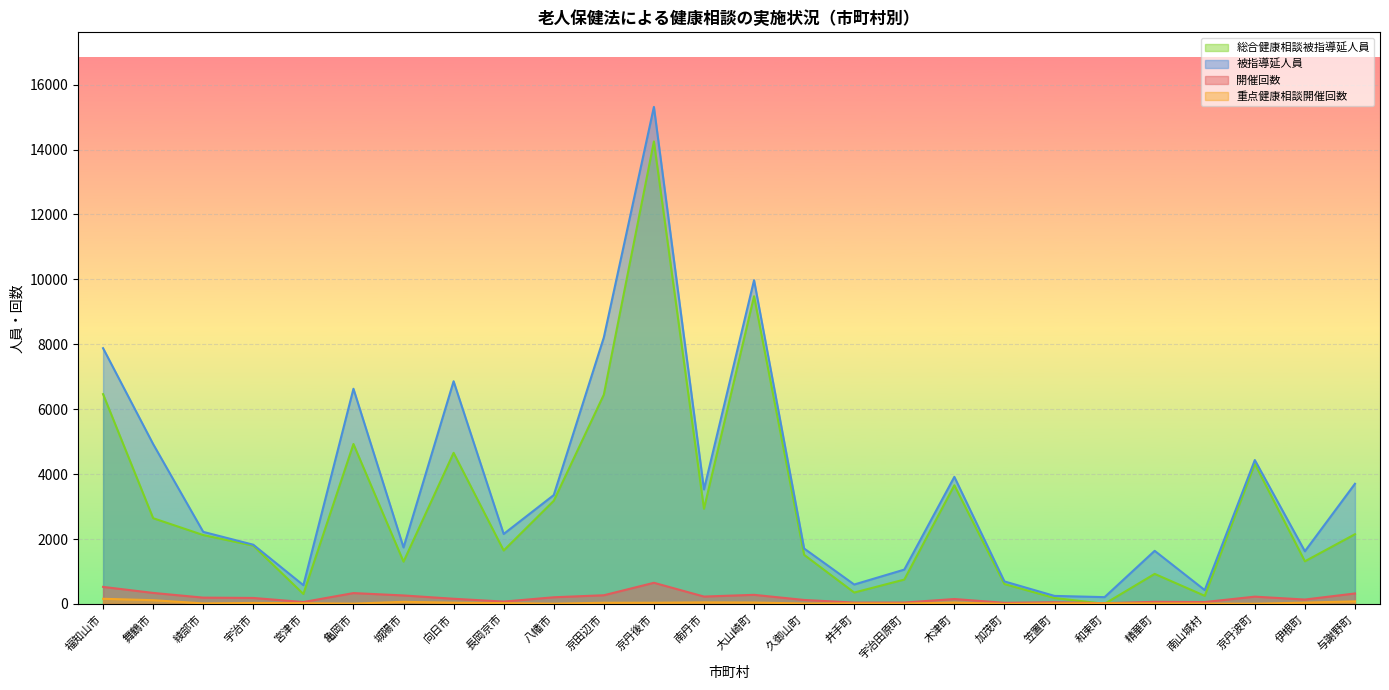

What is the minimum value for 被指導延人員?

209